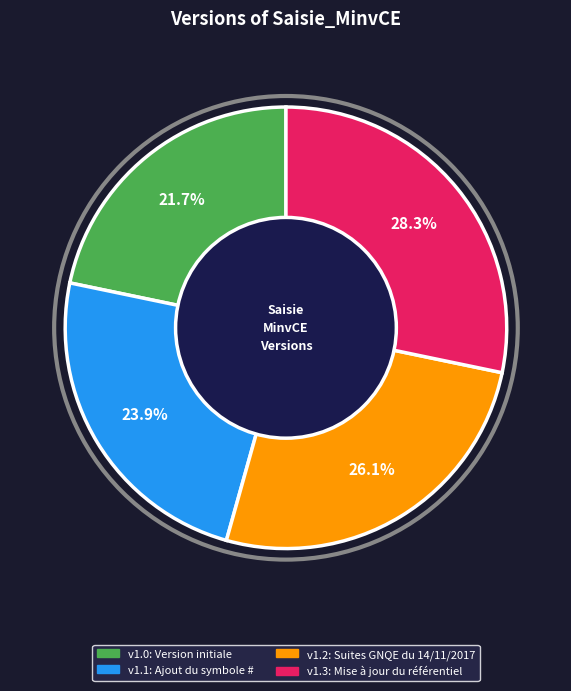

Is there any slice that represents more than half of the pie?

No